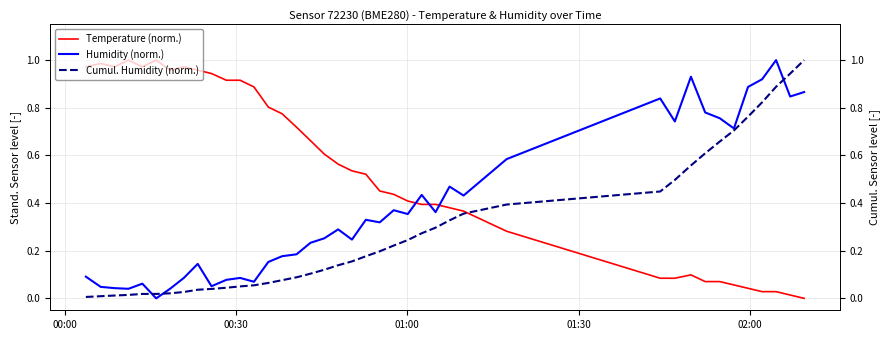

How many categories are shown in the chart?

40